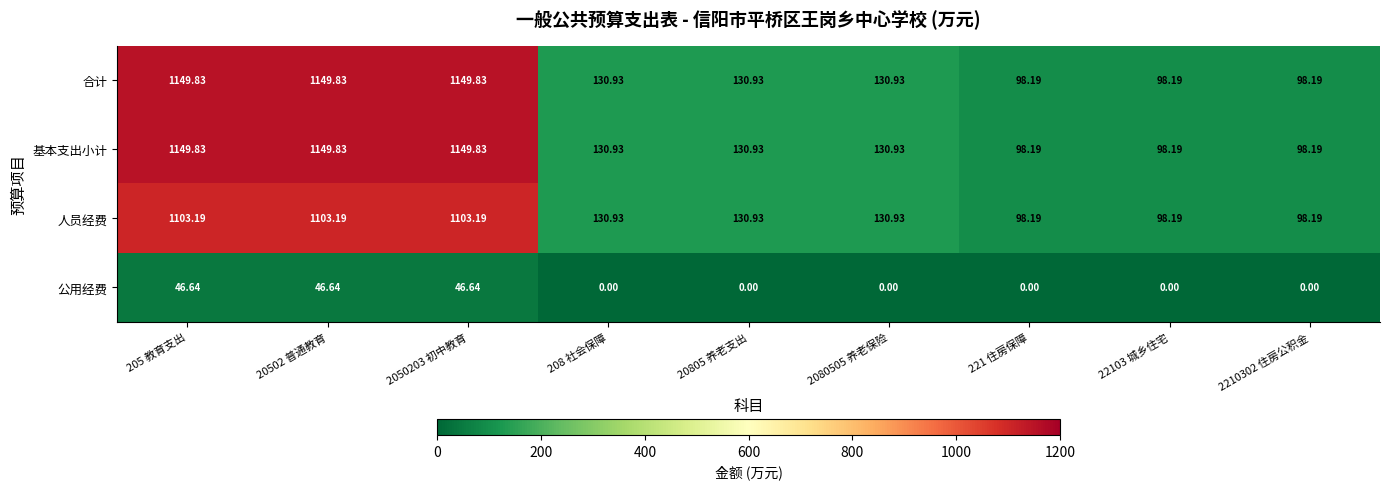

At which category does the chart reach its peak across all series?

205 教育支出